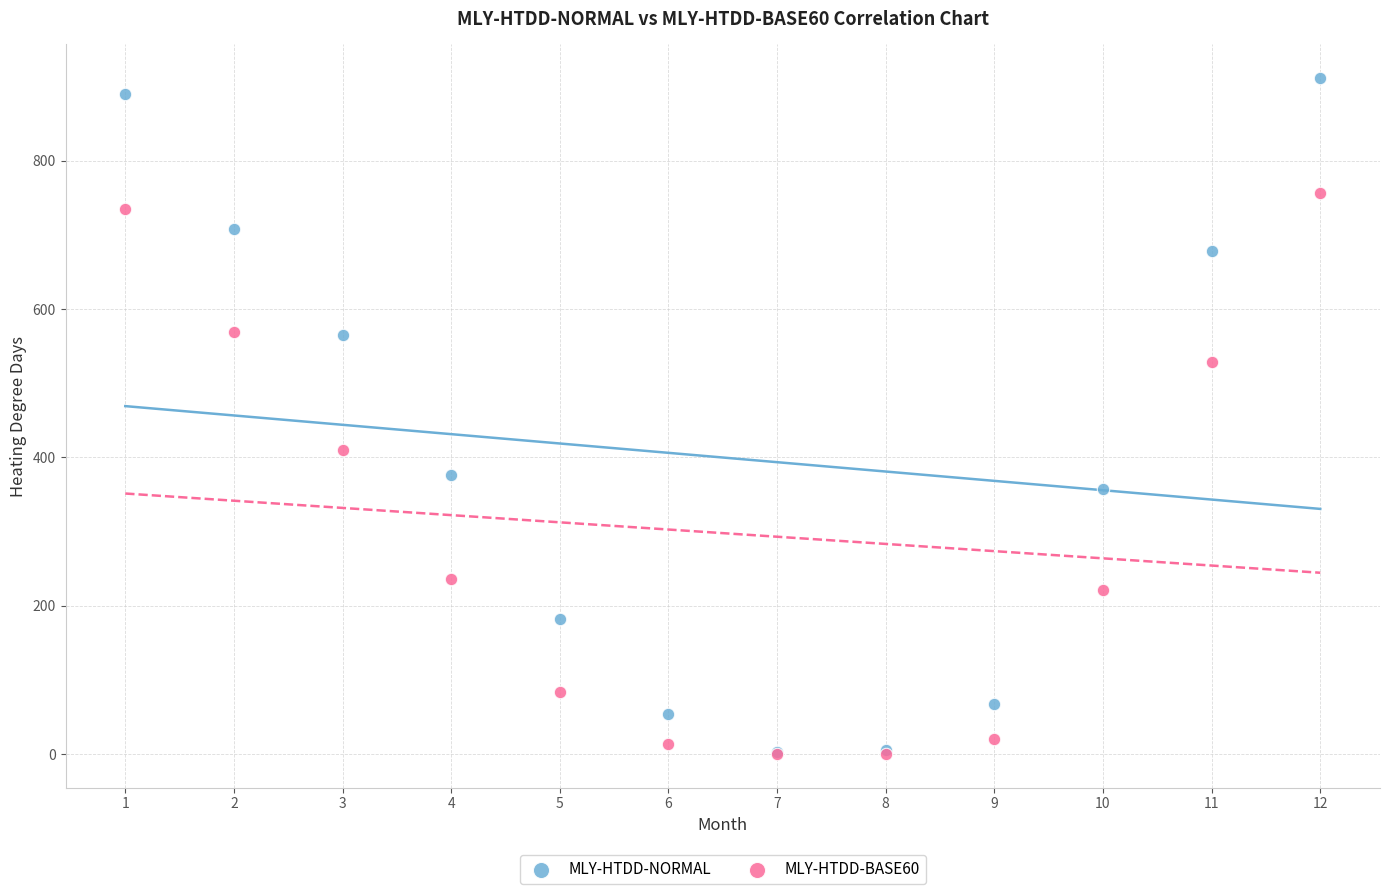

Which series contains the highest Y value?

MLY-HTDD-NORMAL